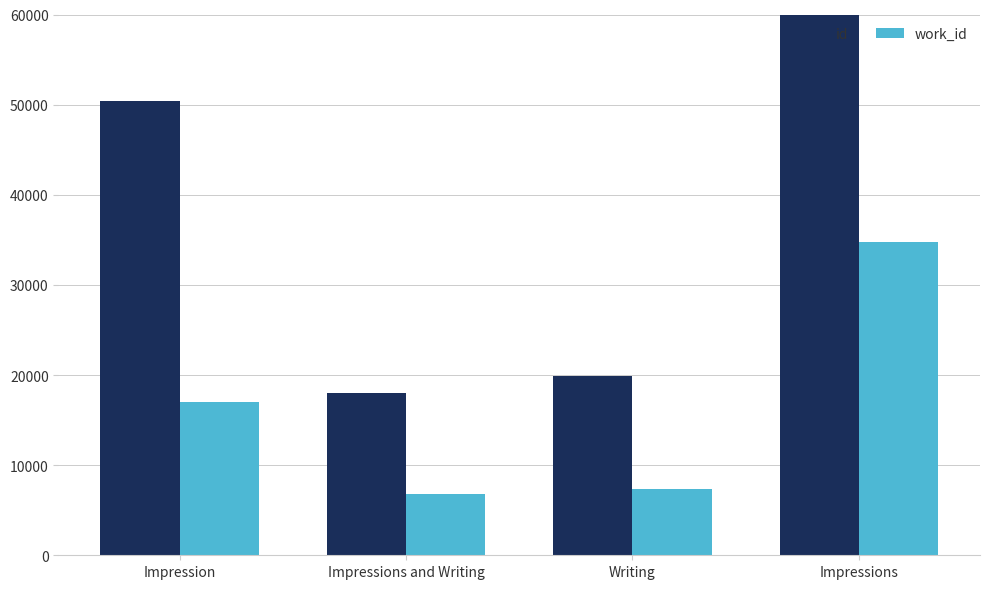

What is the label of the 3rd bar from the left?

Writing